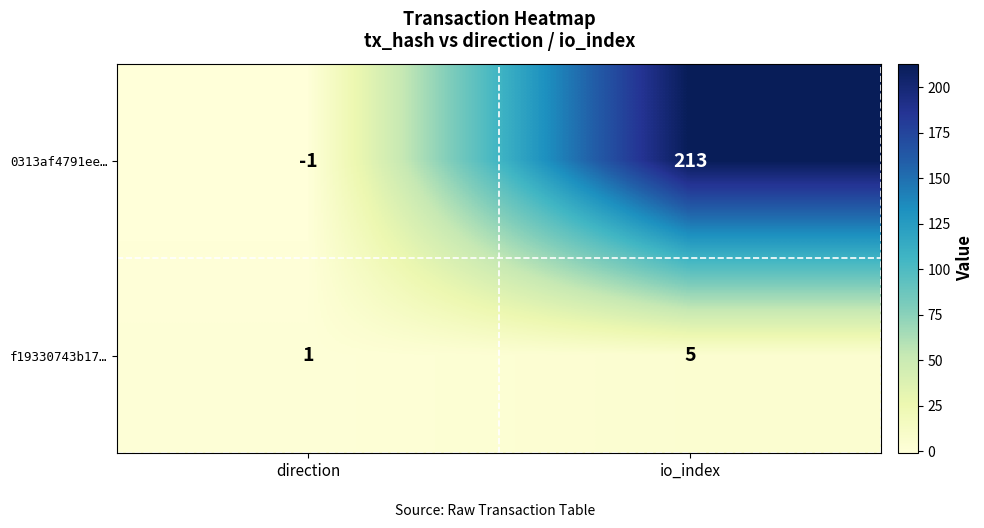

Between direction and io_index, which series saw the biggest shift?

0313af4791ee…